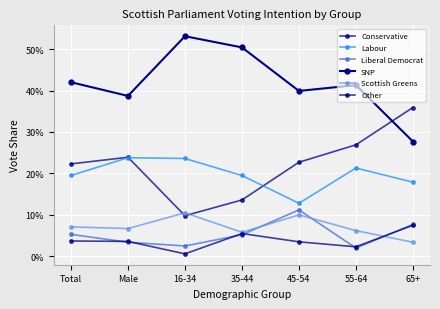

Is this an area chart (filled region under the line)?

No